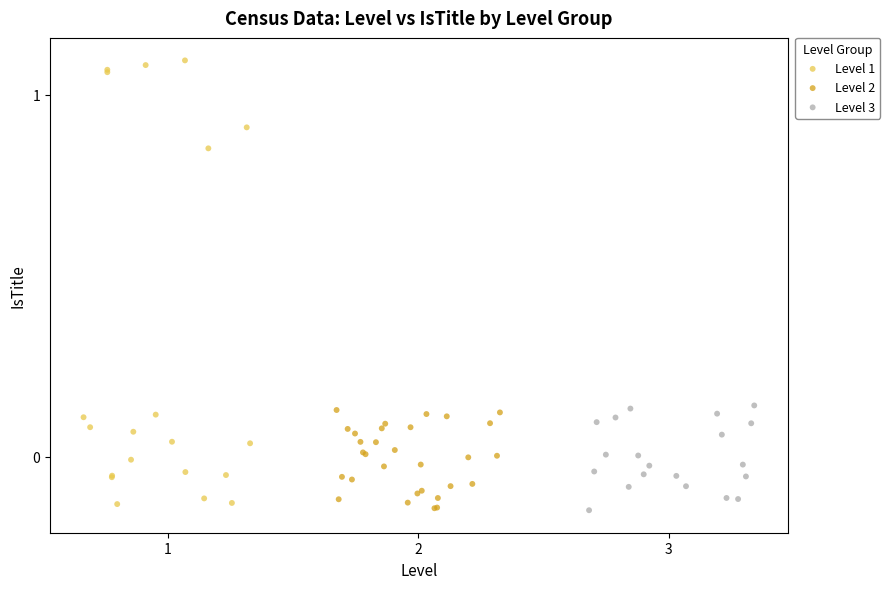

Which series has the widest spread of Y values?

Level 1